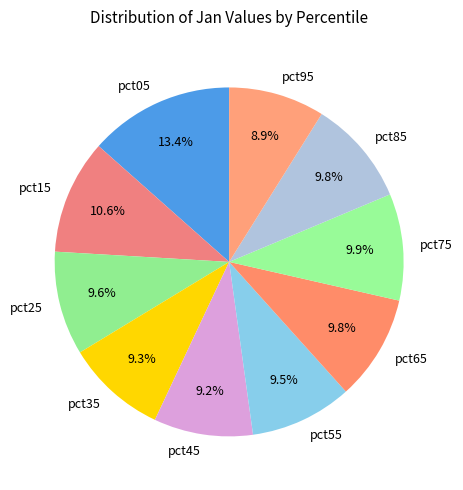

Do pct35 and pct45 together represent more than half of the pie?

No